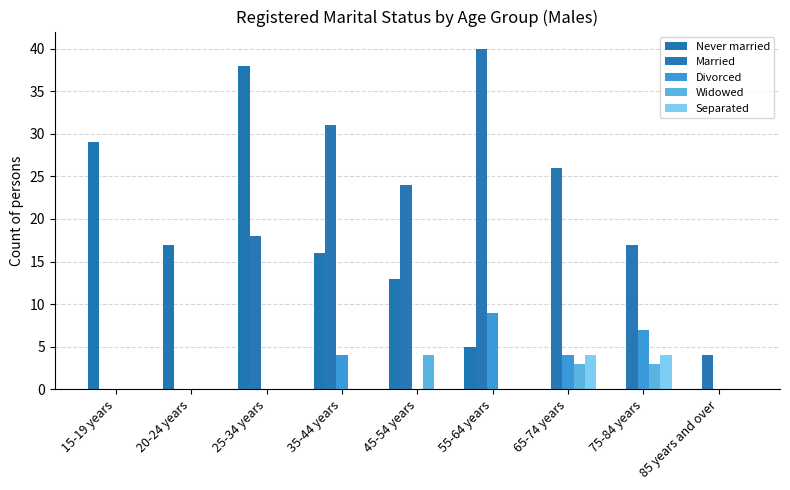

At which label does Divorced reach its peak?

55-64 years